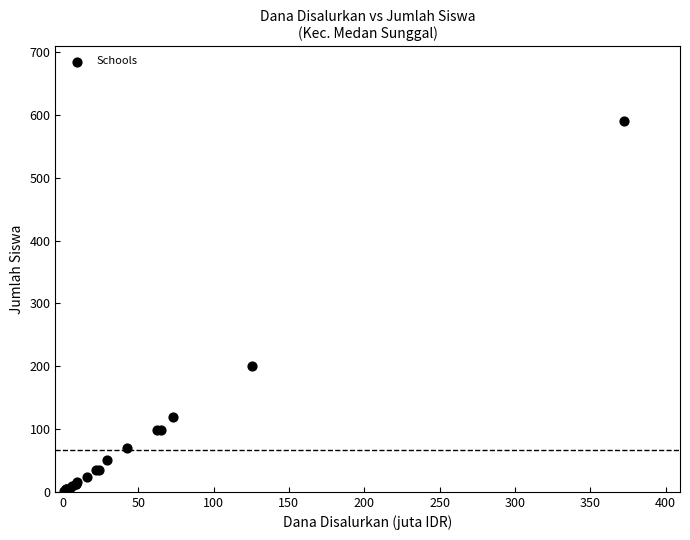

What Y value in the scatter plot is closest to 296?

200